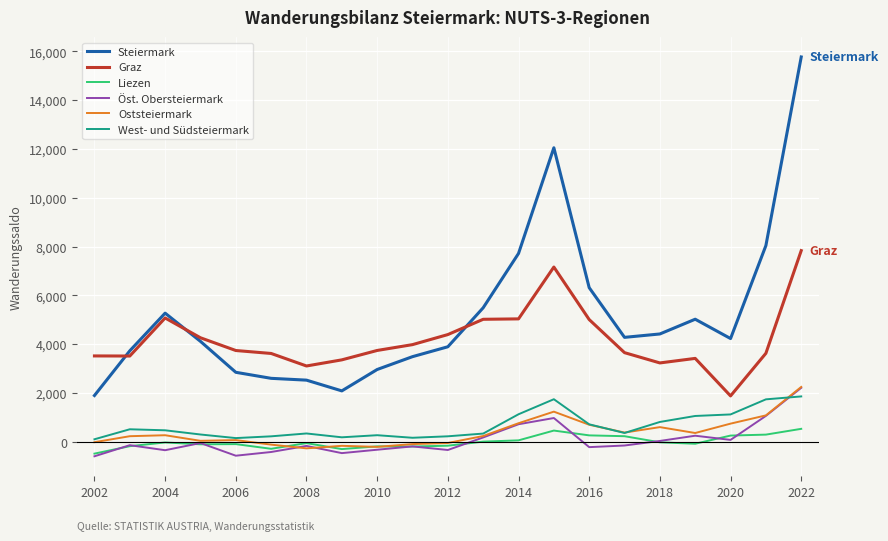

Which series has the largest total across all categories?

Steiermark